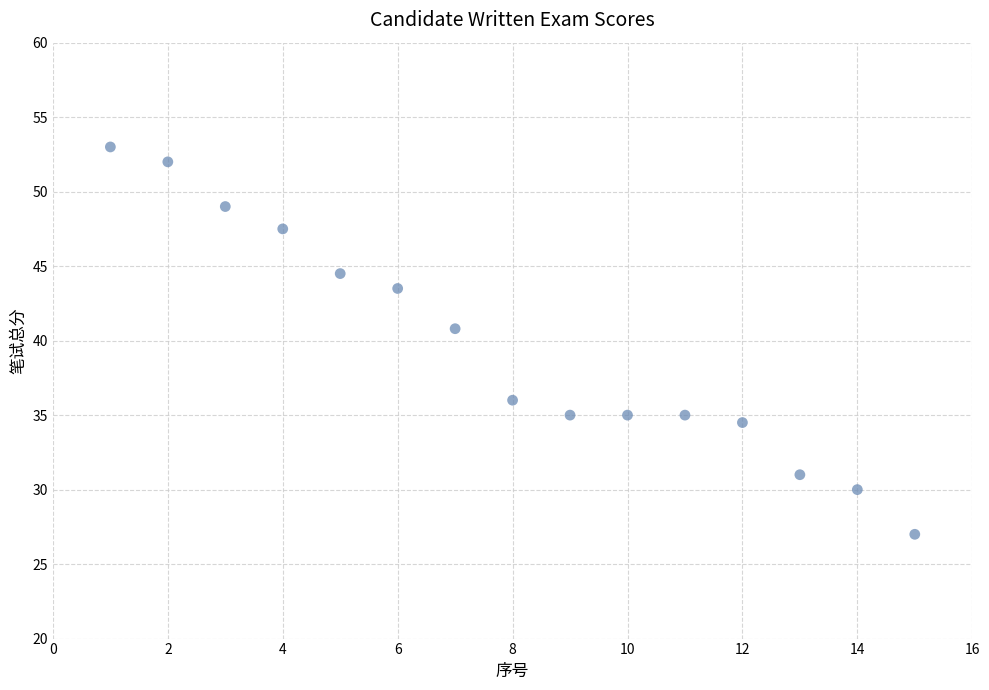

What is the range of X values (max minus min)?

14.0